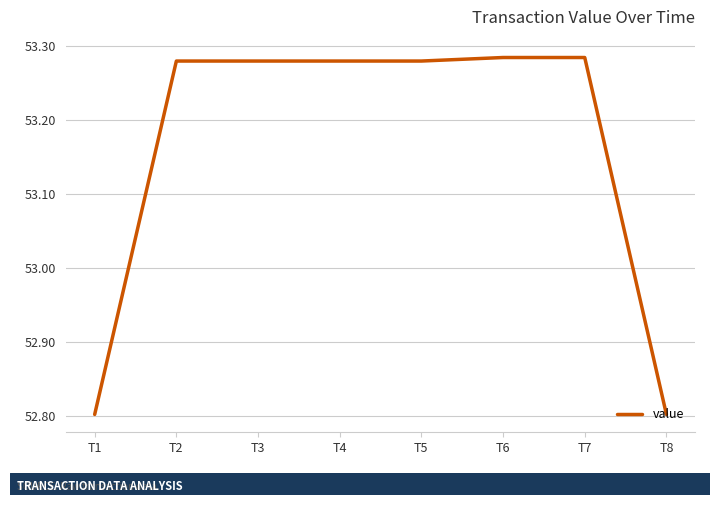

Where does the data first go above 53?

T2